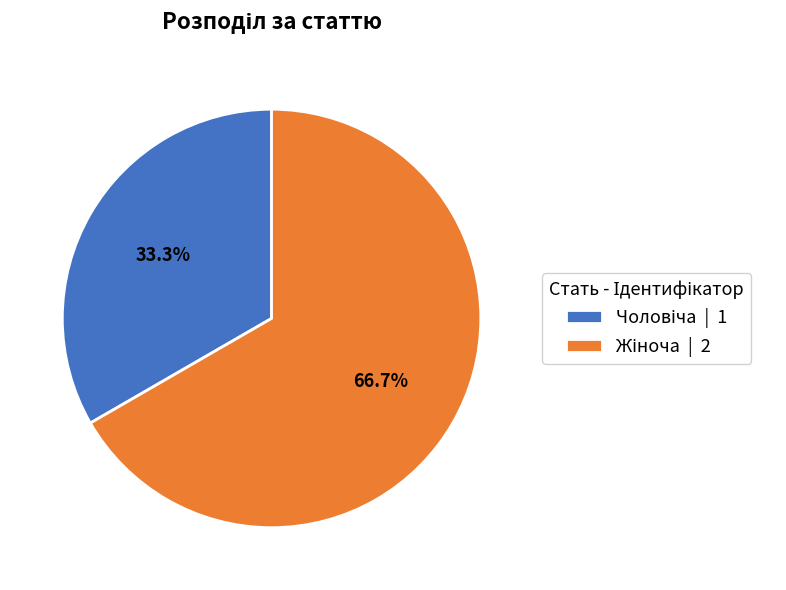

Does any single category account for the majority?

Yes